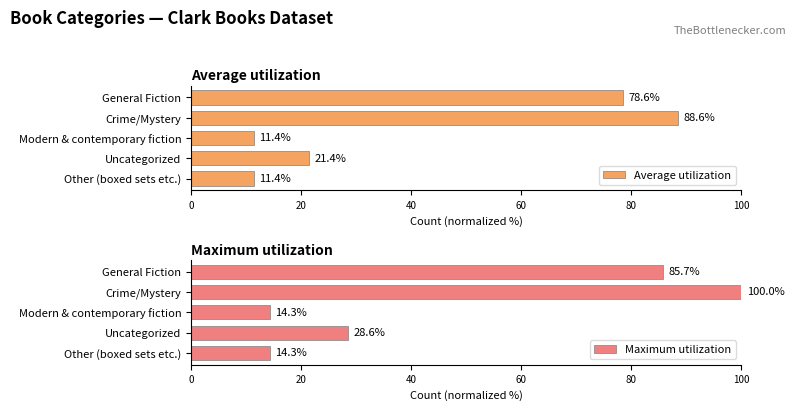

How many categories are shown in the chart?

5